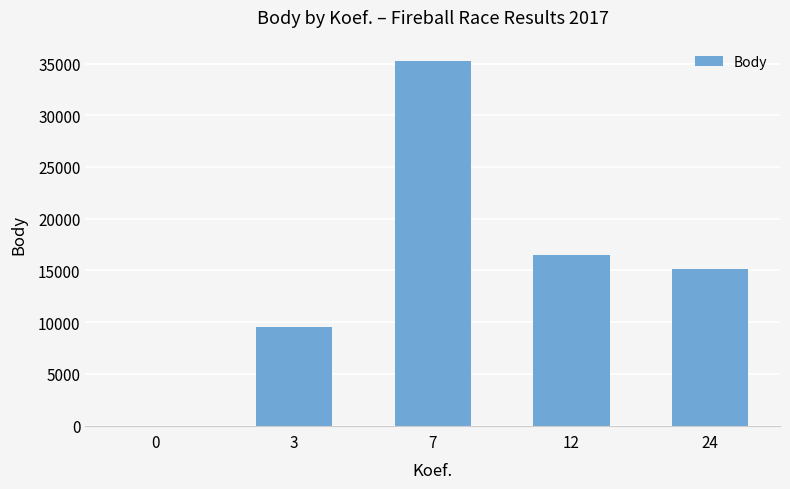

Reading right to left, extract all data points from this chart.

24=15179	12=16487	7=35279	3=9551	0=0